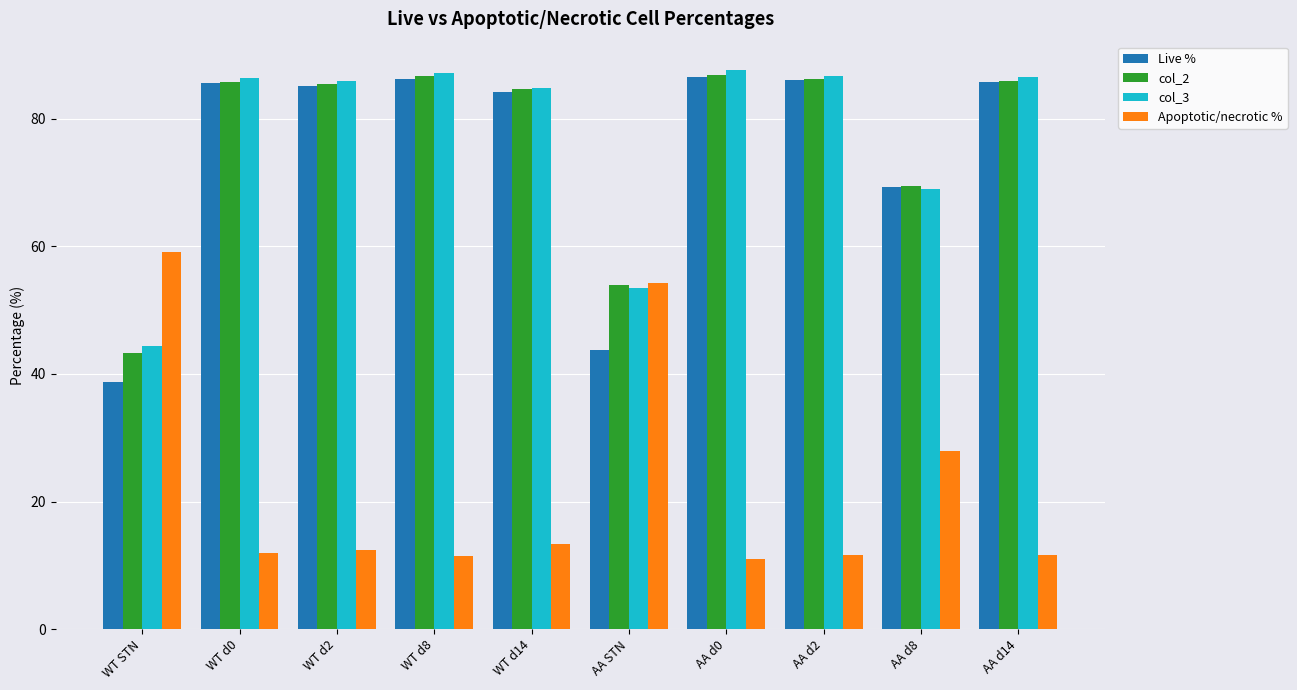

At how many categories does at least one series exceed 11?

10